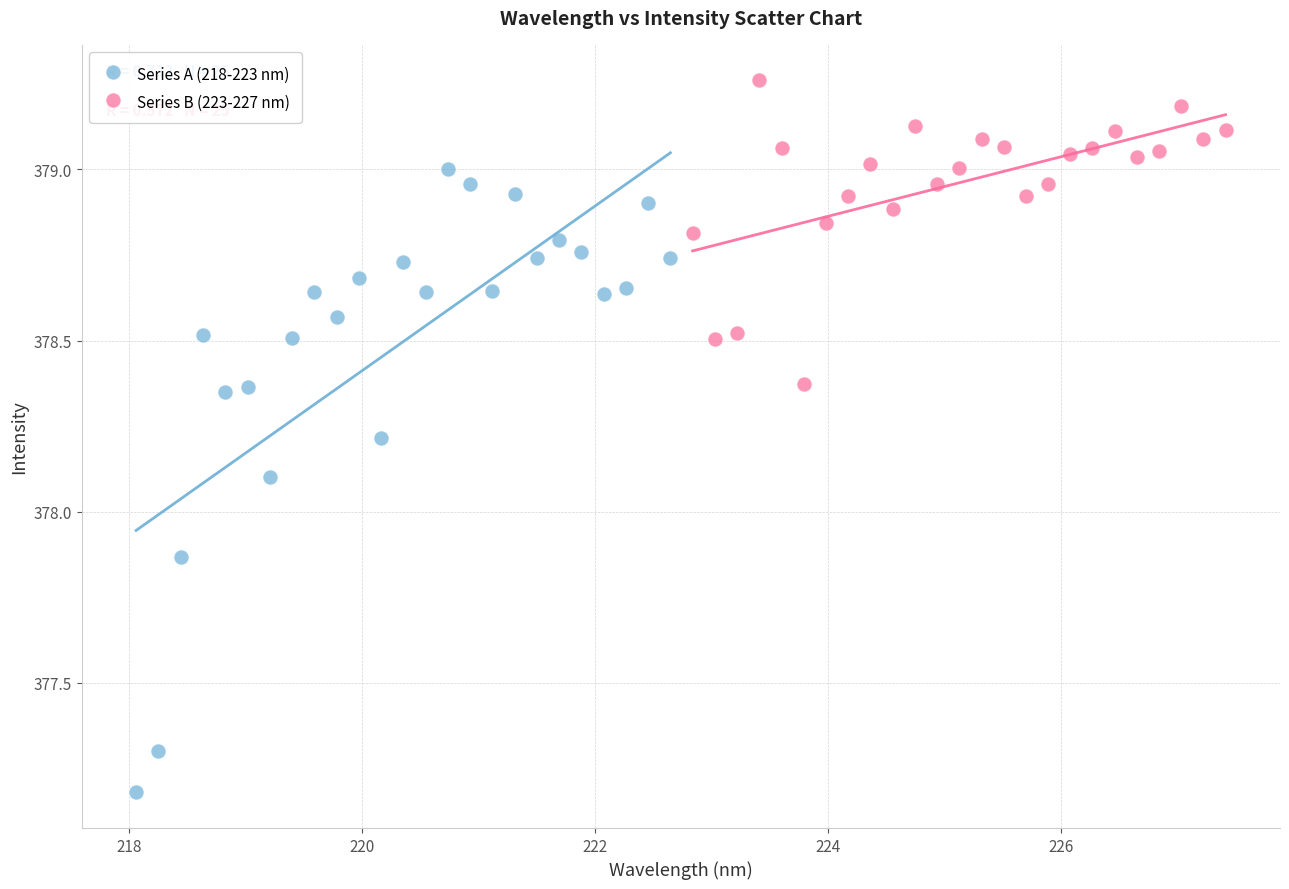

Which series reaches the maximum Y coordinate?

Series B (223-227 nm)